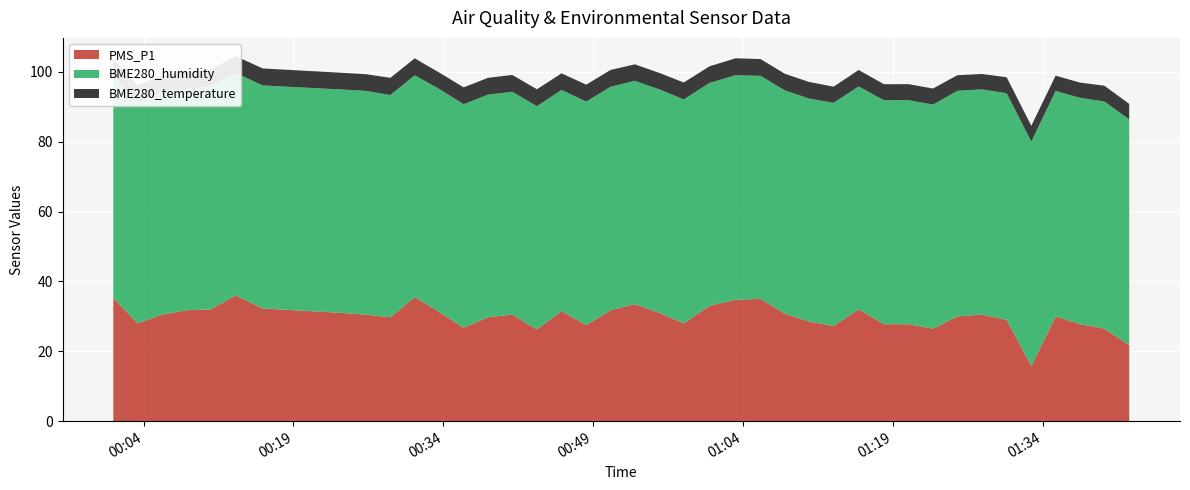

Reading left to right, list all the values displayed in this chart.

PMS_P1: 35.2	28.0	30.5	31.8	32.0	36.0	32.2	31.0	30.5	29.8	35.5	31.2	26.8	29.8	30.5	26.2	31.5	27.5	31.8	33.5	31.0	28.0	33.0	34.8	35.0	30.8	28.5	27.2	32.0	27.8	27.8	26.5	30.0	30.5	29.0	15.8	30.0	27.8	26.5	21.8
BME280_humidity: 63.5	63.2	63.5	63.4	63.9	63.7	63.9	63.9	64.0	63.6	63.5	63.8	64.0	63.7	63.8	63.9	63.3	64.0	64.0	63.9	64.0	64.1	63.8	64.3	63.9	63.9	63.8	63.9	63.8	64.1	64.1	64.1	64.6	64.5	64.9	64.3	64.5	64.8	65.0	64.6
BME280_temperature: 5.0	4.8	4.9	4.9	4.8	4.8	4.9	4.8	4.8	4.9	4.9	4.7	4.8	4.8	4.8	4.8	4.8	4.8	4.8	4.7	4.7	4.8	4.8	4.8	4.8	4.8	4.8	4.6	4.7	4.6	4.6	4.6	4.5	4.4	4.6	4.5	4.4	4.3	4.5	4.5